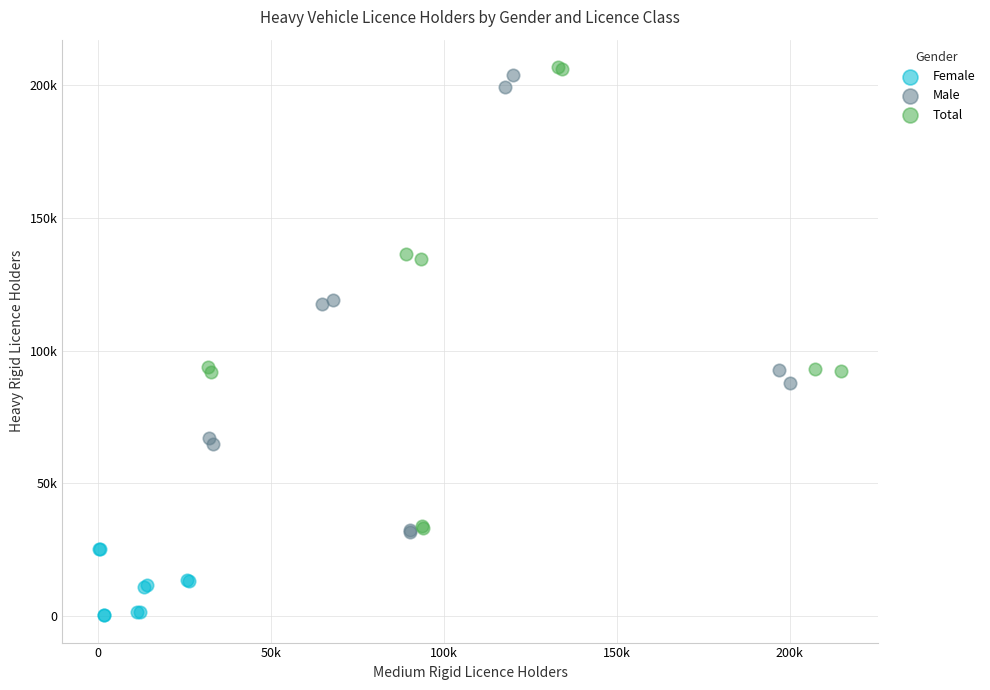

Which series contains the highest Y value?

Total